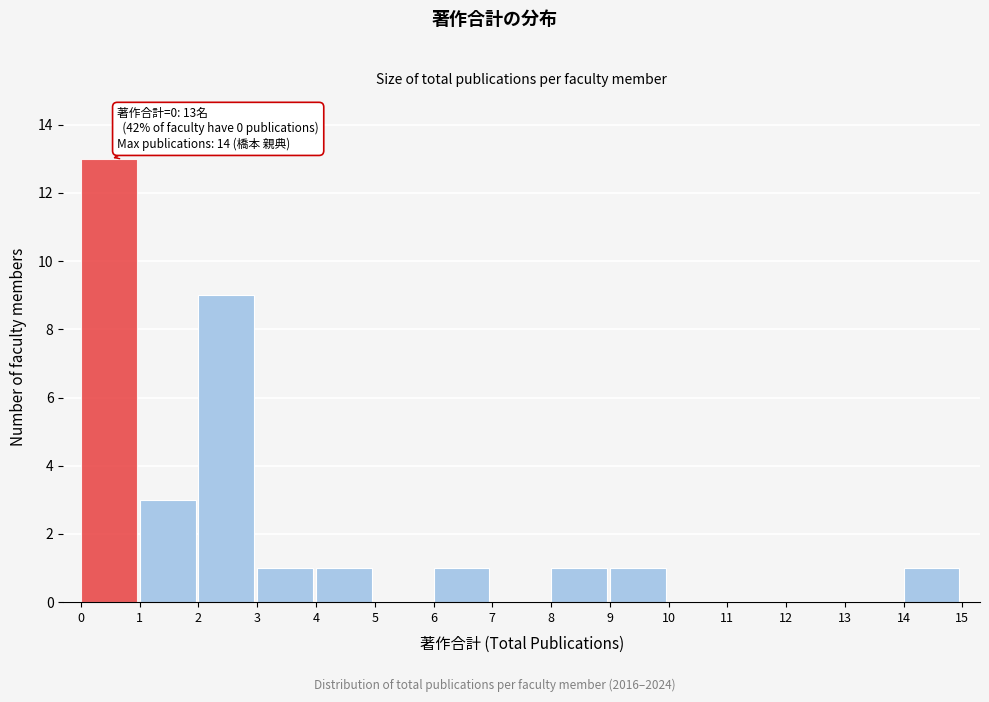

Over which range of the x-axis is the bar tallest?

0 to 1